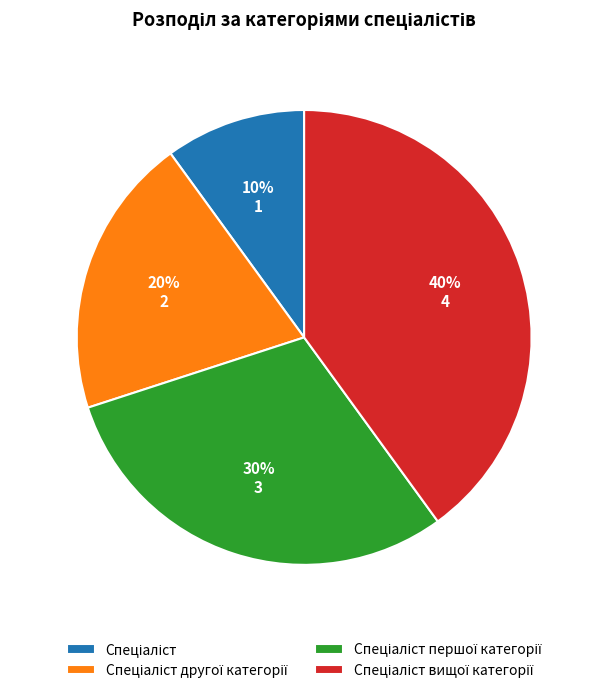

Is there a majority slice in this chart?

No